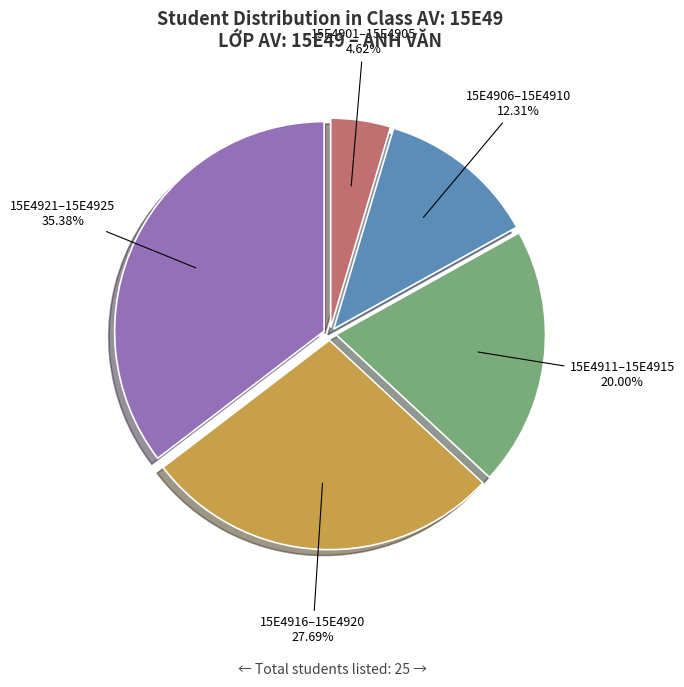

Is there any slice that represents more than half of the pie?

No